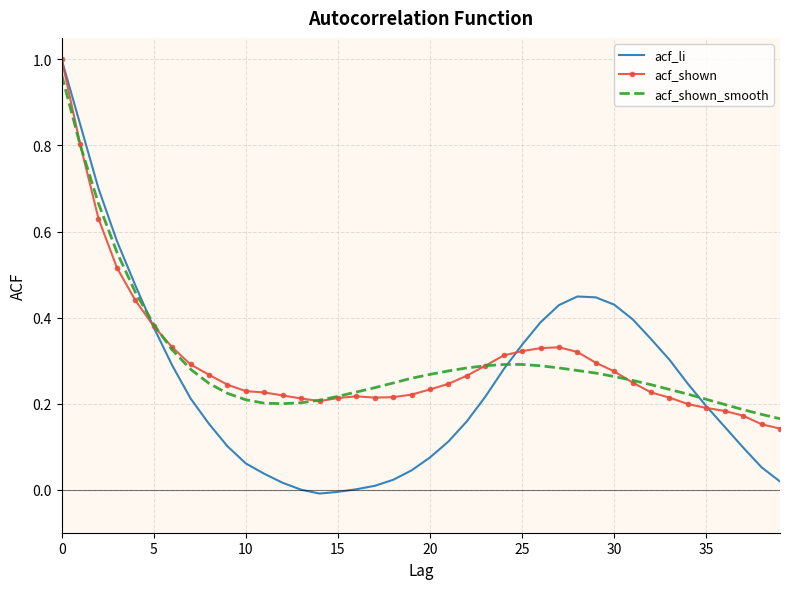

Which series has the largest range (max minus min)?

acf_li